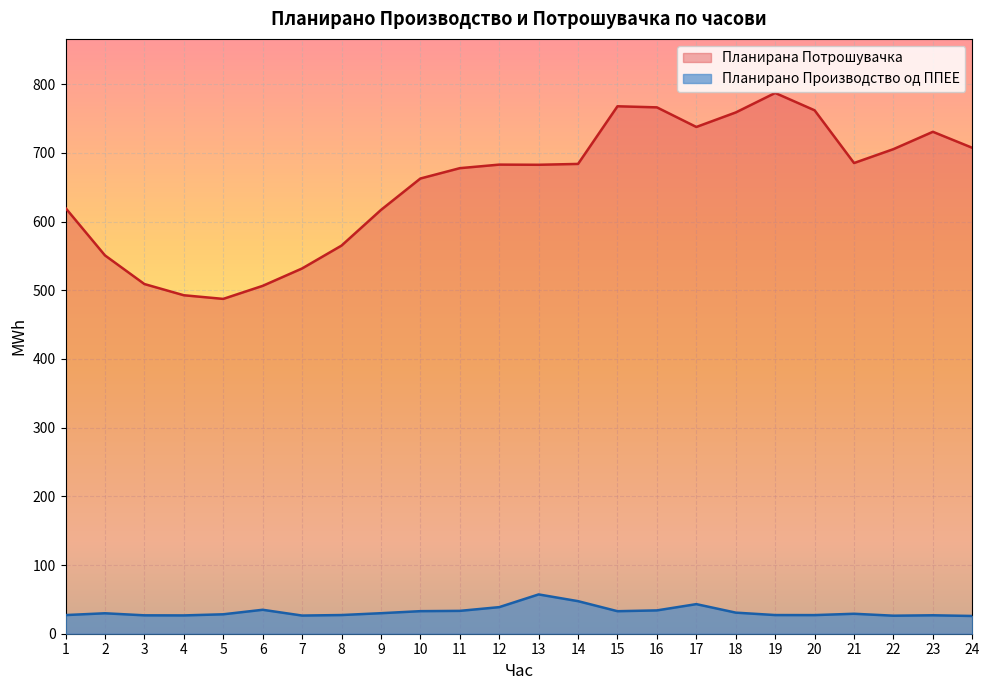

Reading right to left, what are all the values shown in this chart?

Планирано Производство од ППЕЕ: 24=25.8	23=26.8	22=26.2	21=29.0	20=27.1	19=27.2	18=30.7	17=43.1	16=33.9	15=32.8	14=47.4	13=57.2	12=38.7	11=33.3	10=32.8	9=29.9	8=27.2	7=26.4	6=34.8	5=28.3	4=26.7	3=26.8	2=29.8	1=27.1
Планирана Потрошувачка: 24=707.3	23=730.6	22=705.4	21=685.1	20=761.9	19=787.1	18=758.8	17=737.6	16=766.2	15=767.8	14=683.9	13=682.6	12=682.8	11=677.7	10=662.6	9=616.8	8=564.9	7=531.7	6=506.4	5=487.4	4=492.7	3=509.0	2=550.7	1=619.7